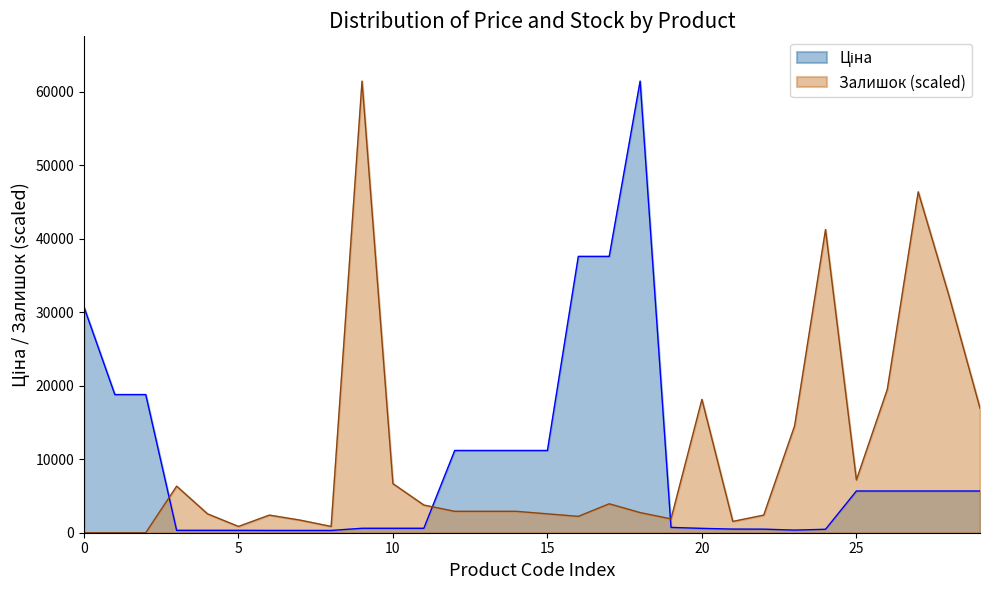

The Залишок series shows 1150.5 at 271642172. True or false?

False